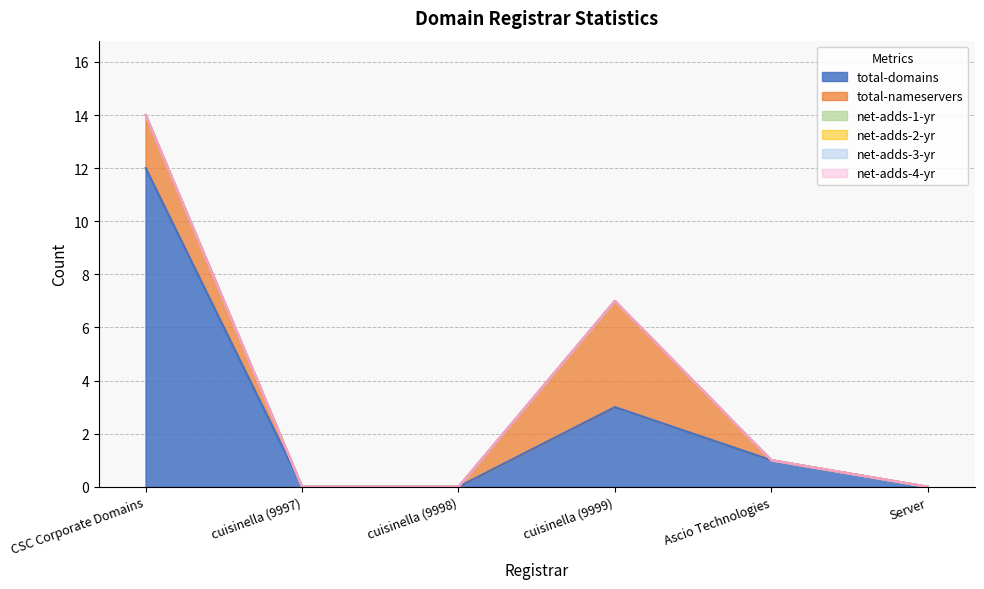

What is the label of the 4th point from the right?

cuisinella (9998)